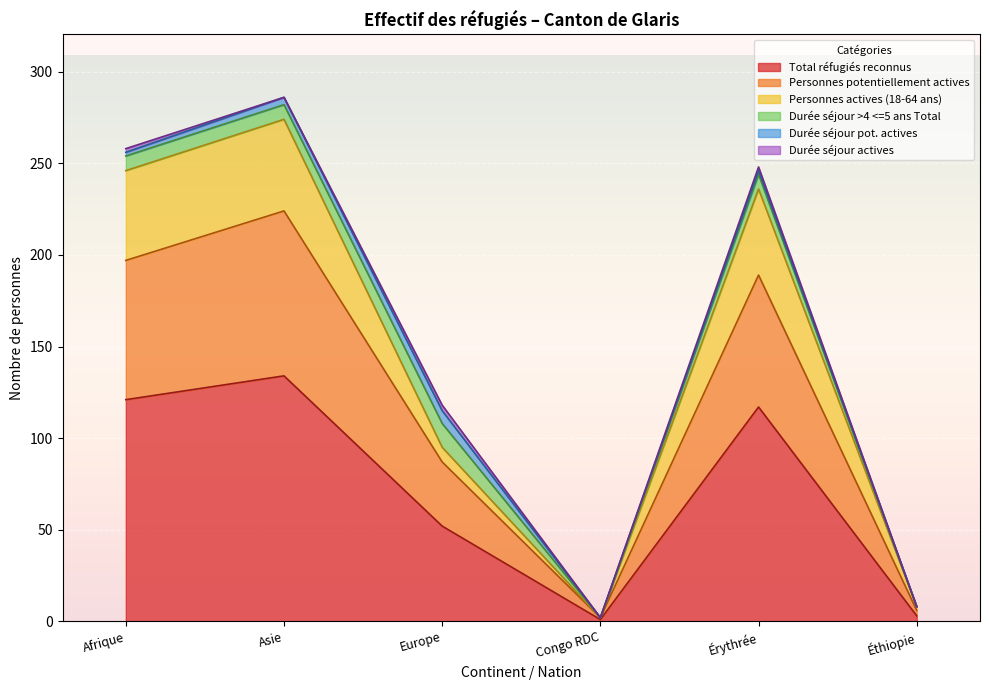

What is the sum of the Personnes potentiellement actives values at Europe and Asie?

311